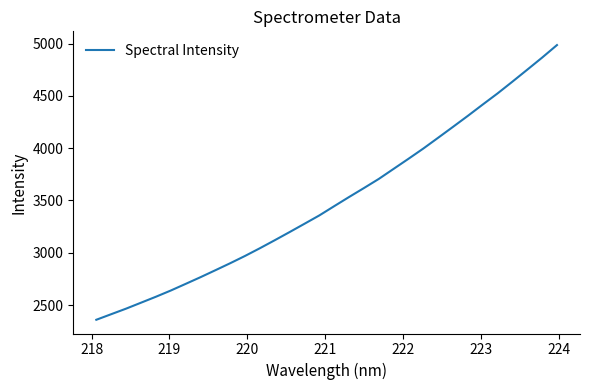

What is the difference between the maximum and minimum values?

2625.4